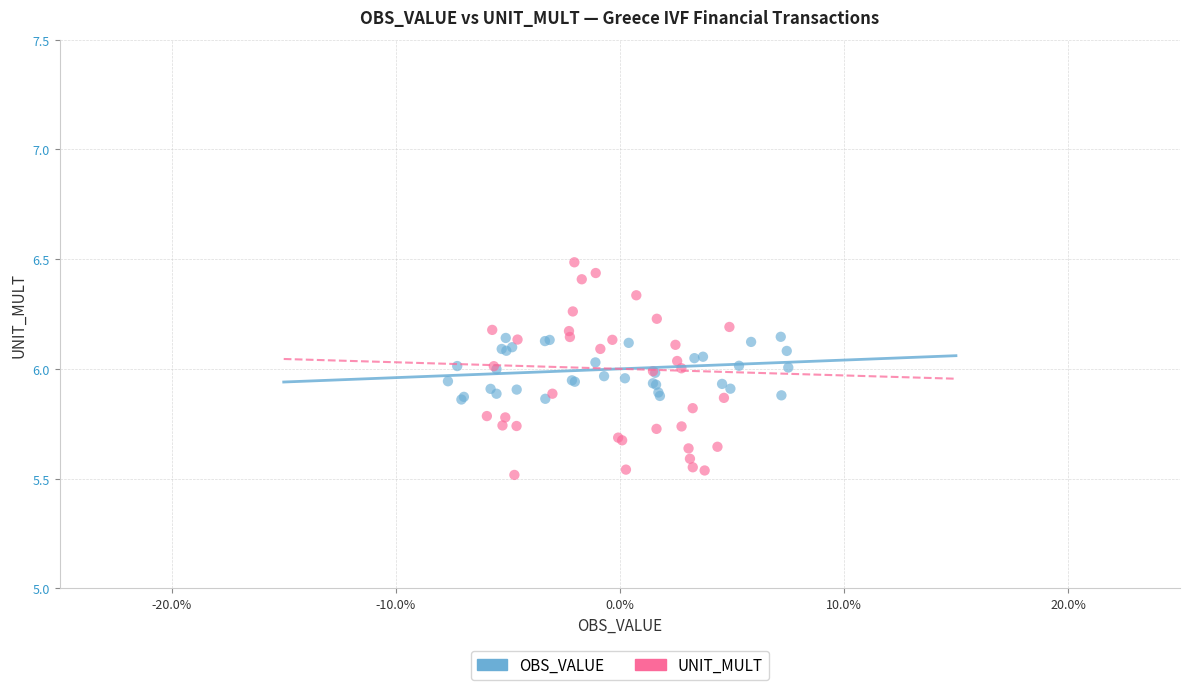

What are all the series names shown in the legend?

OBS_VALUE, UNIT_MULT